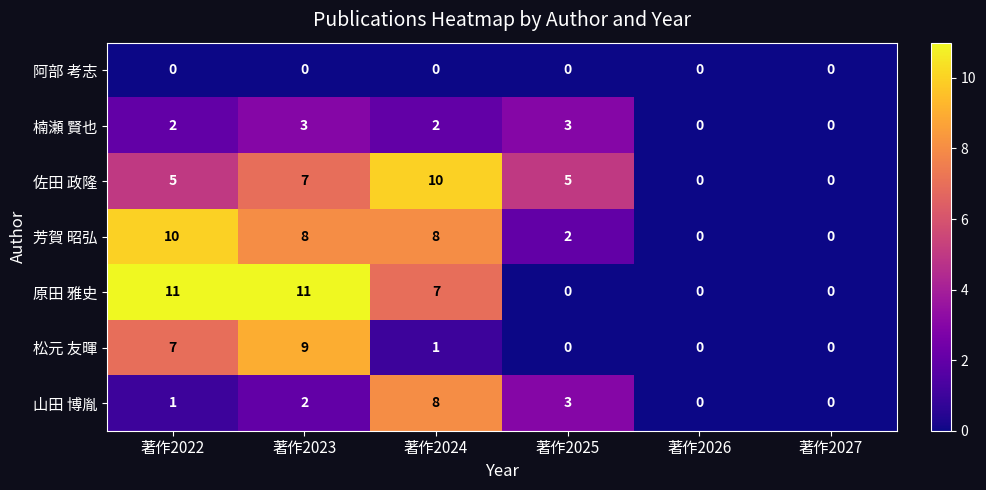

Count the 山田 博胤 values in the range 0 to 3.

5